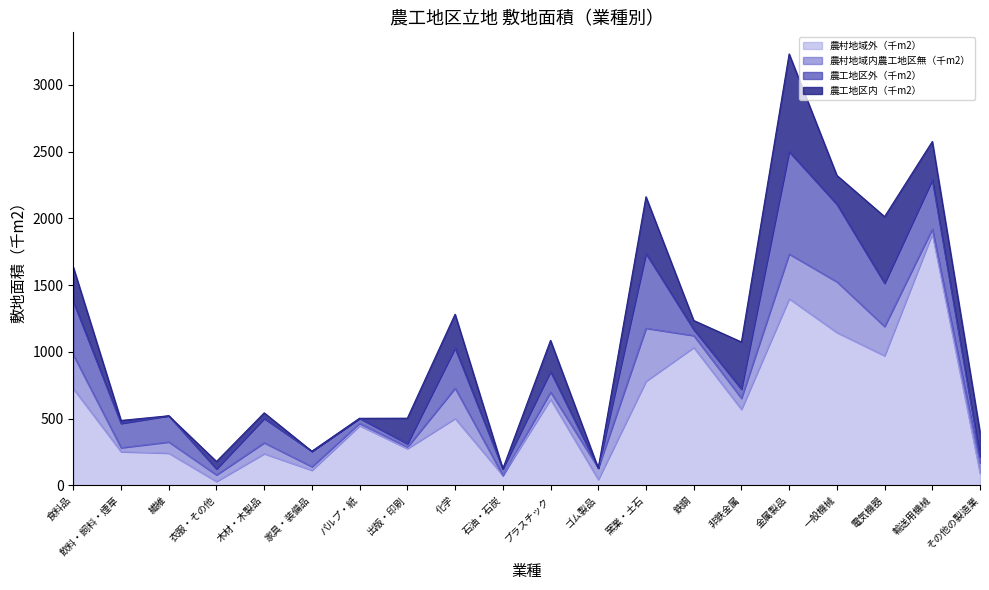

How many data points does each series have?

20